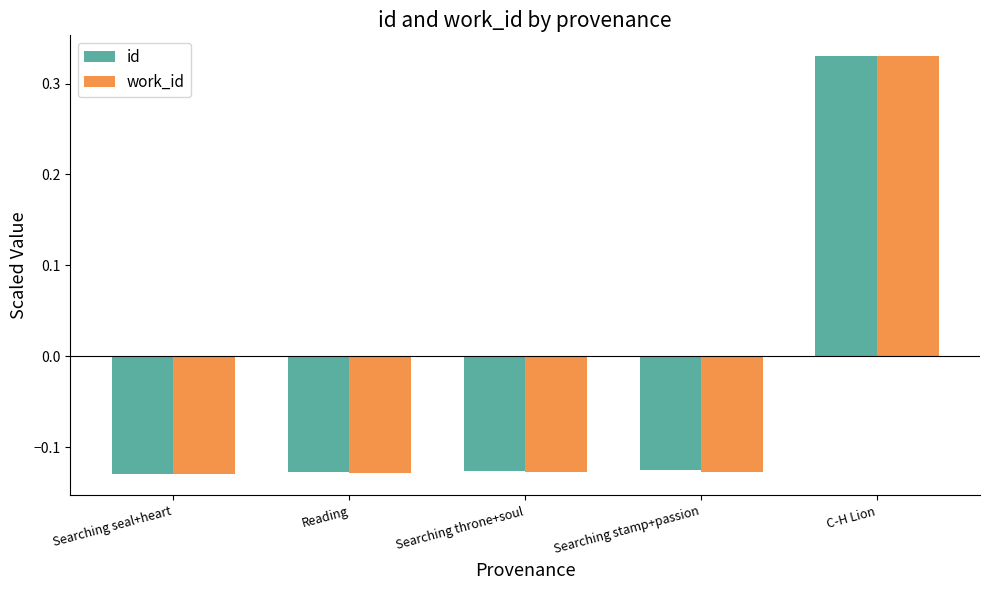

Count the number of data series in this chart.

2